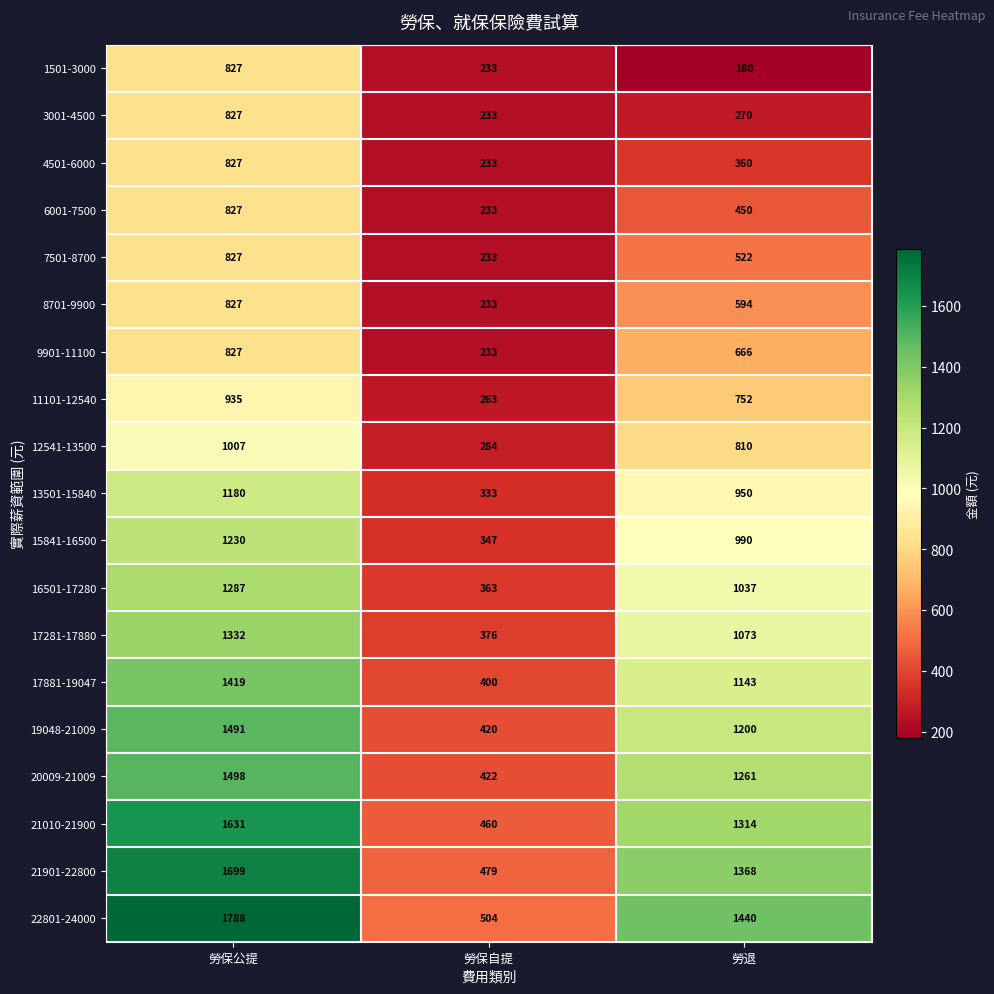

What is the sum of the 4501-6000 values at 勞保自提 and 勞保公提?

1060